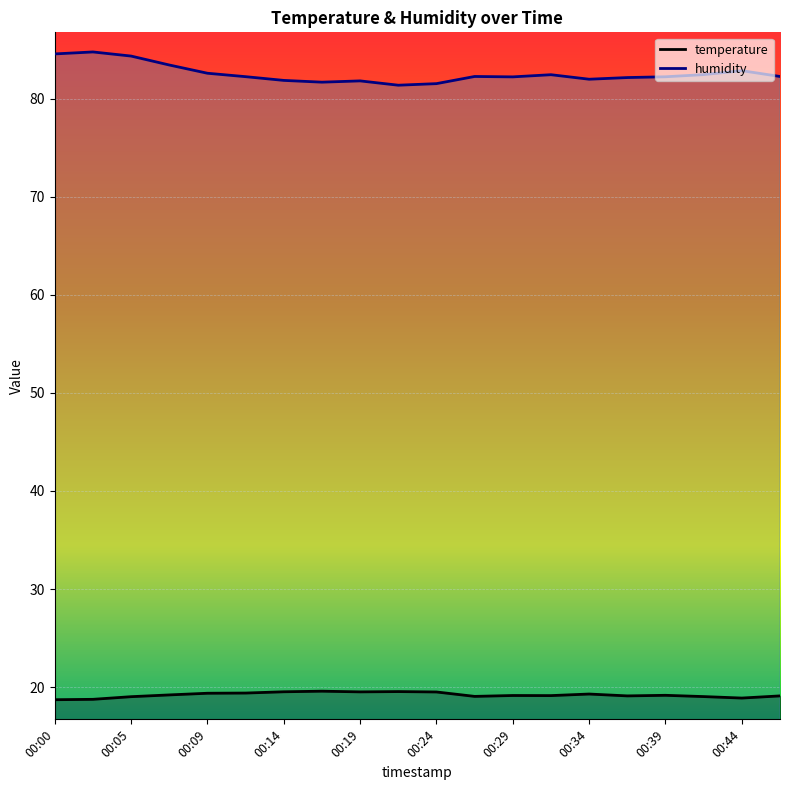

Rank the series at 00:46 from highest to lowest value.

humidity, temperature